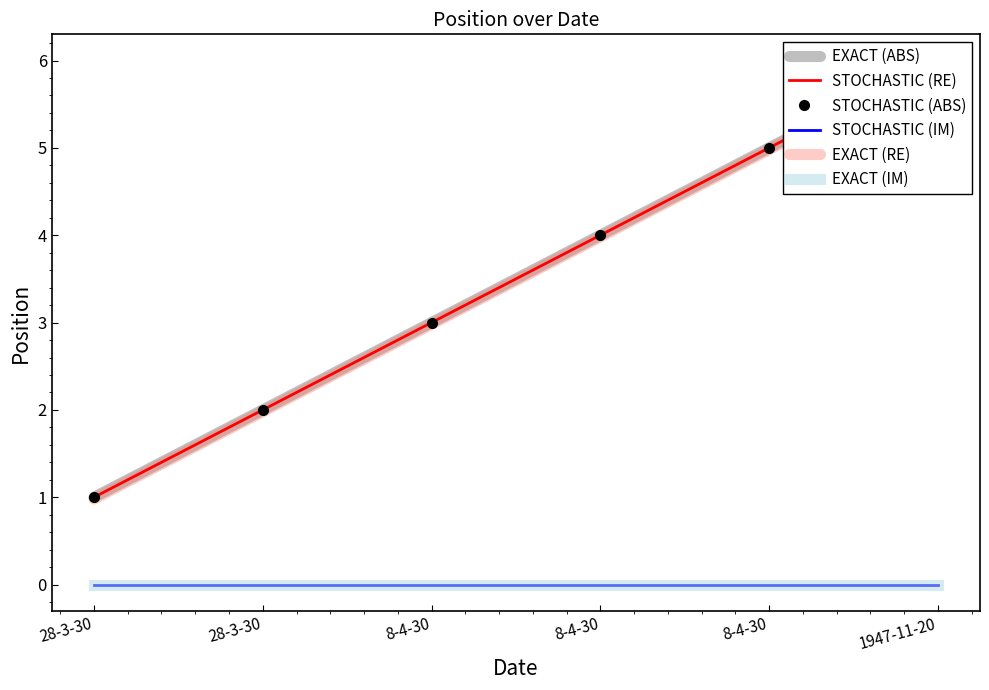

How many categories are shown in the chart?

6